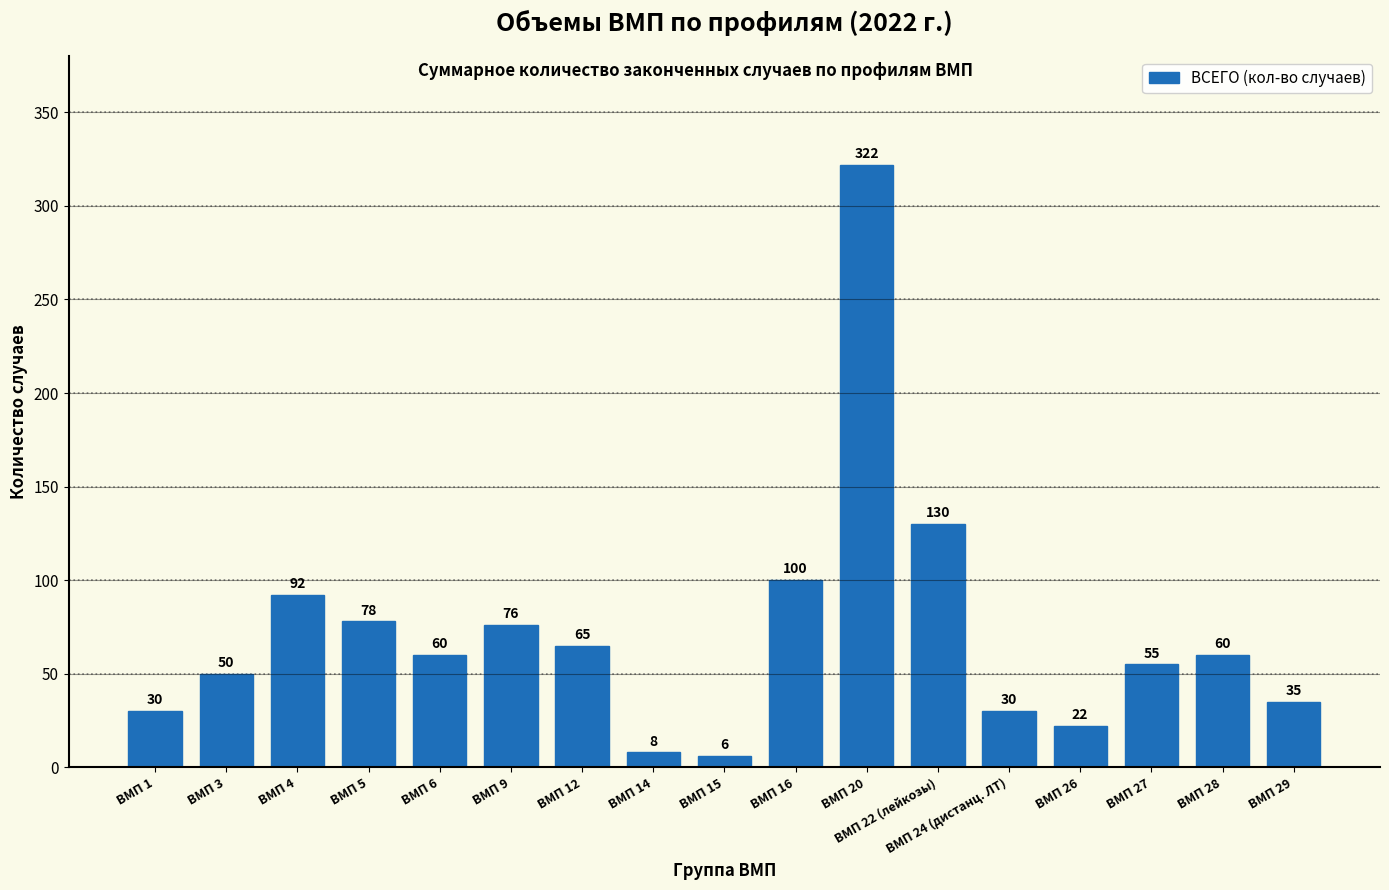

What is the change in value from ВМП 12 to ВМП 24 (дистанц. ЛТ)?

-35